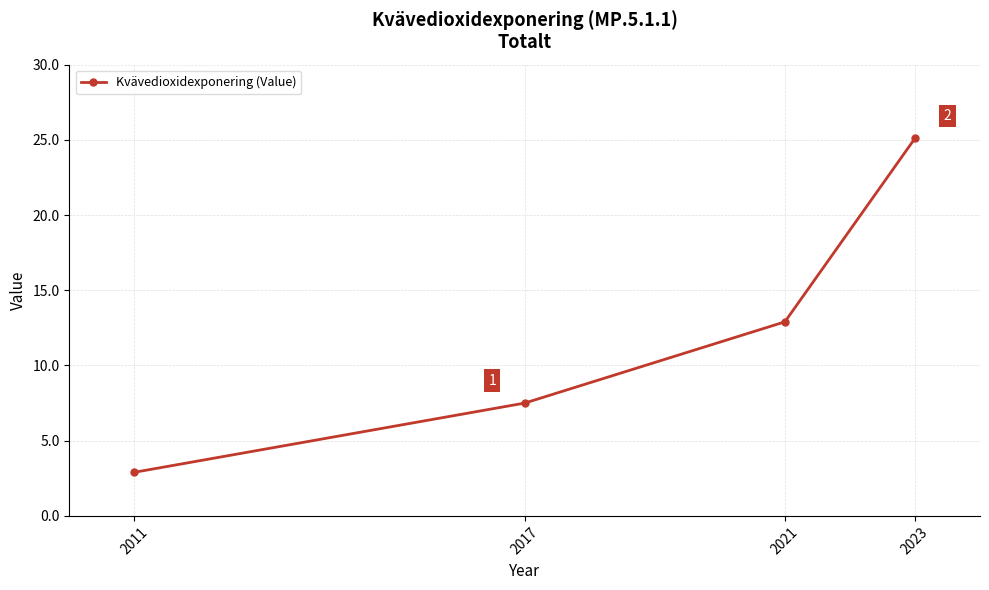

At which label does the data first exceed 12?

2021